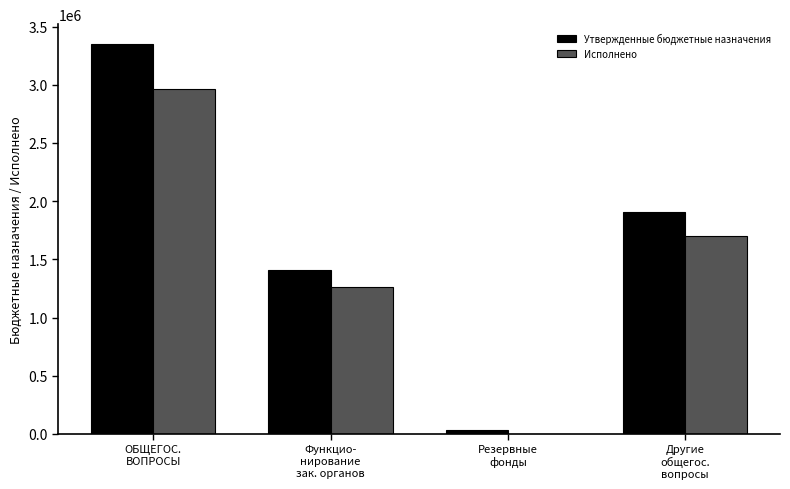

Which series has the largest total across all categories?

Утвержденные бюджетные назначения